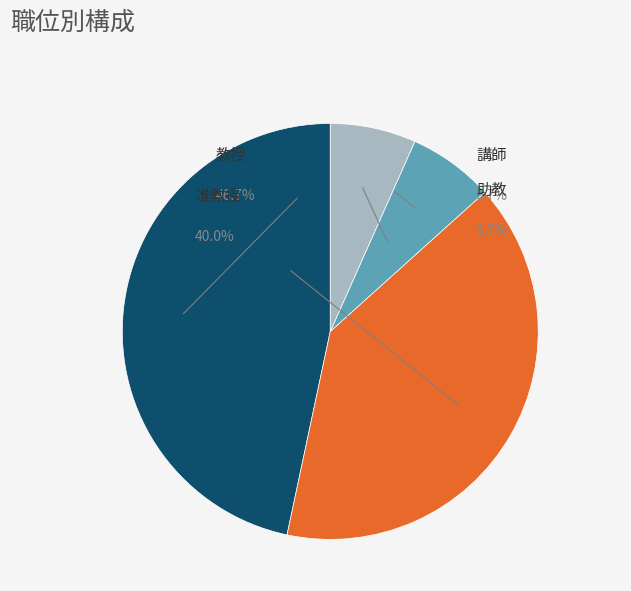

How many slices are in this pie chart?

4